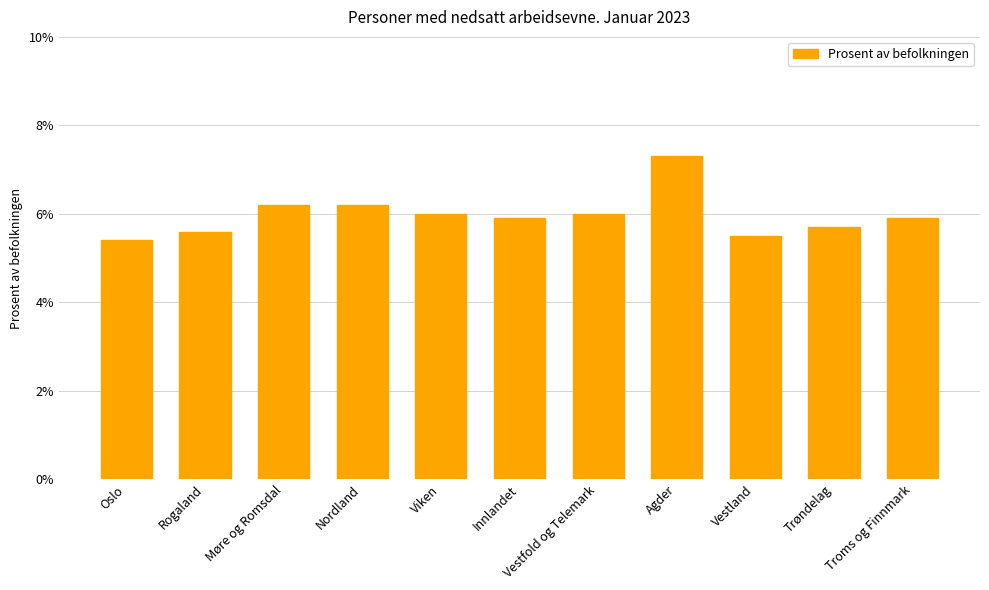

What is the change in value from Oslo to Innlandet?

+0.5